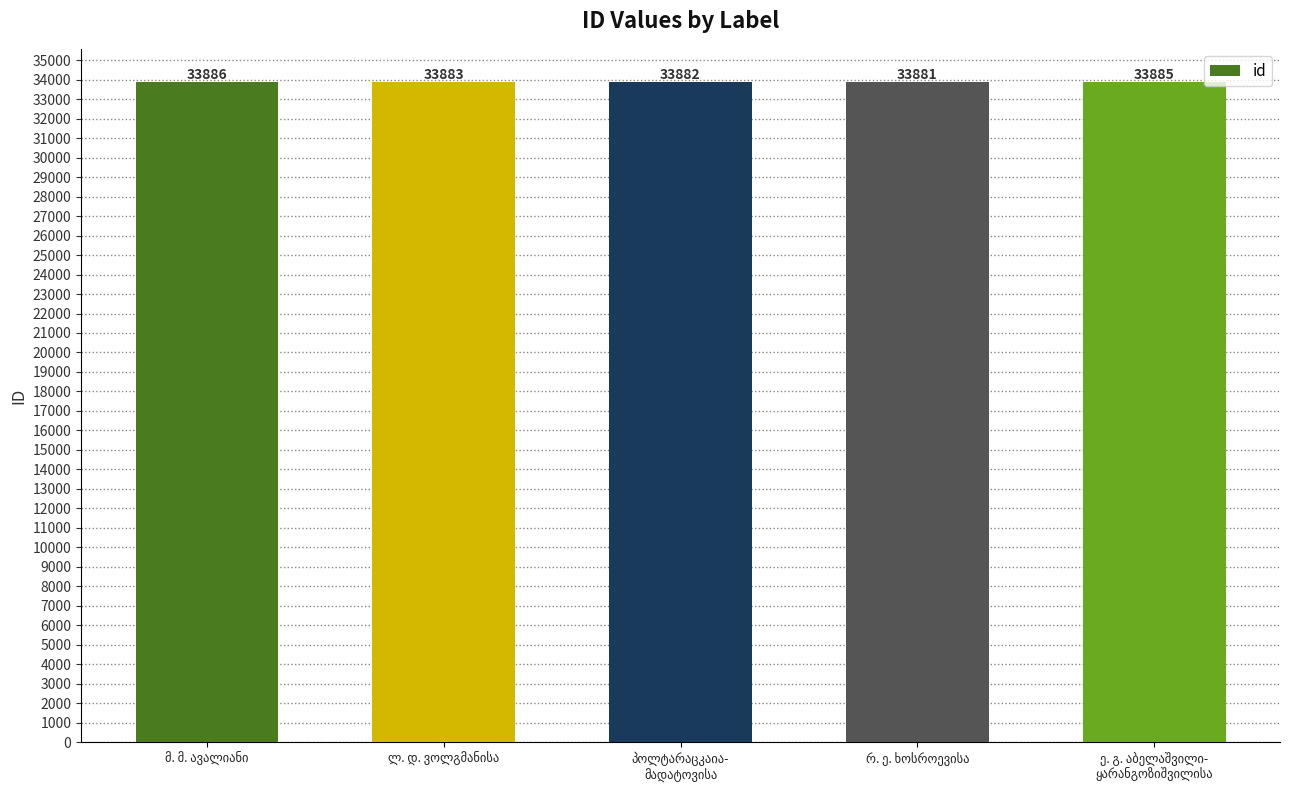

What is the difference between the maximum and minimum values?

5